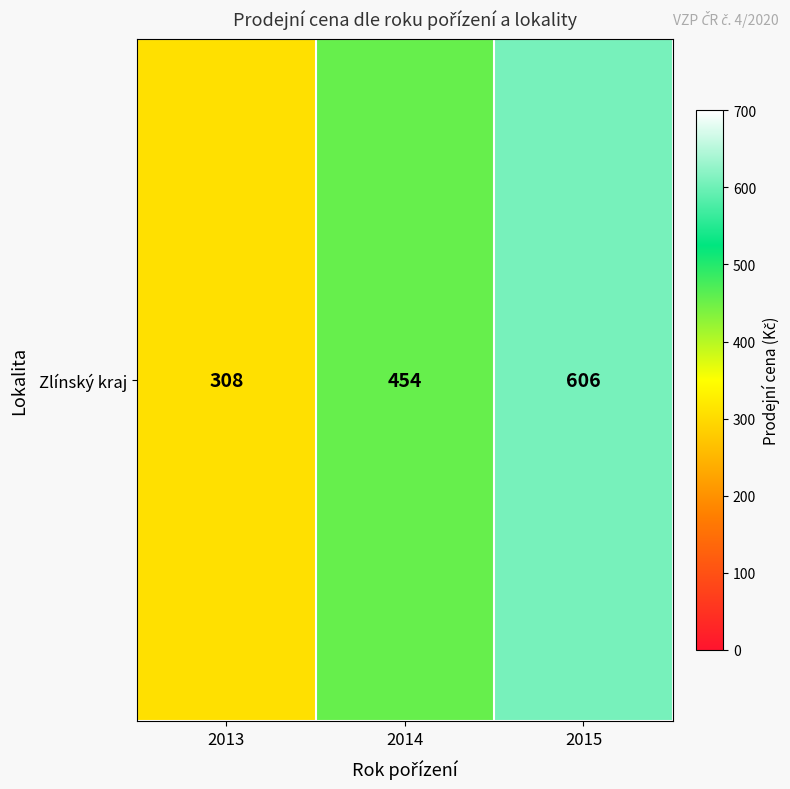

Which has a higher value, 2013 or 2014?

2014